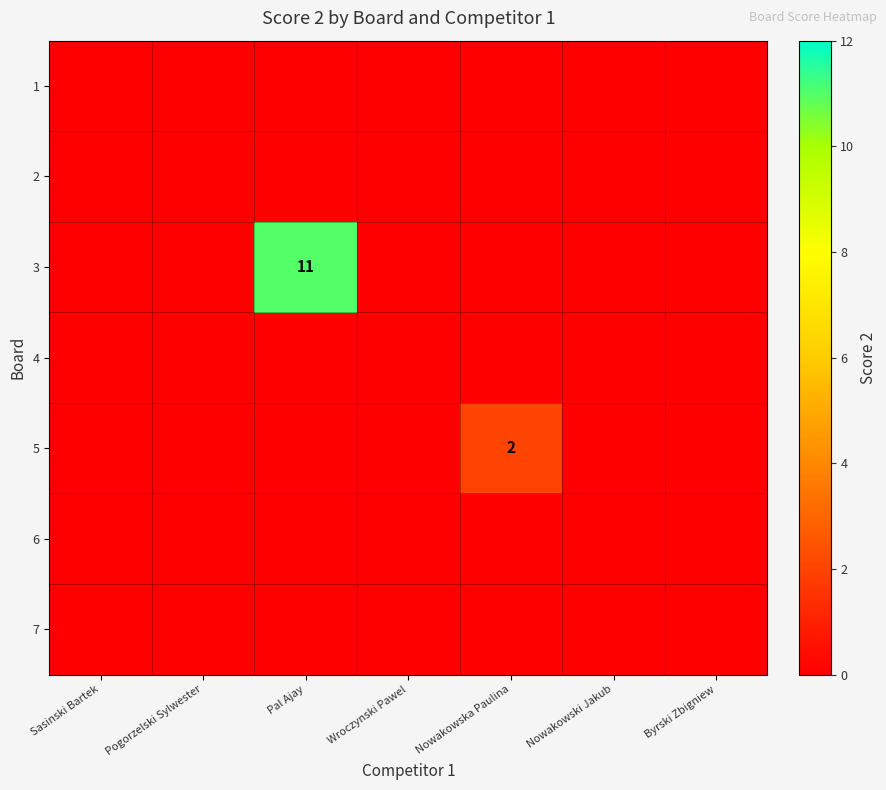

How many data points does each series have?

7